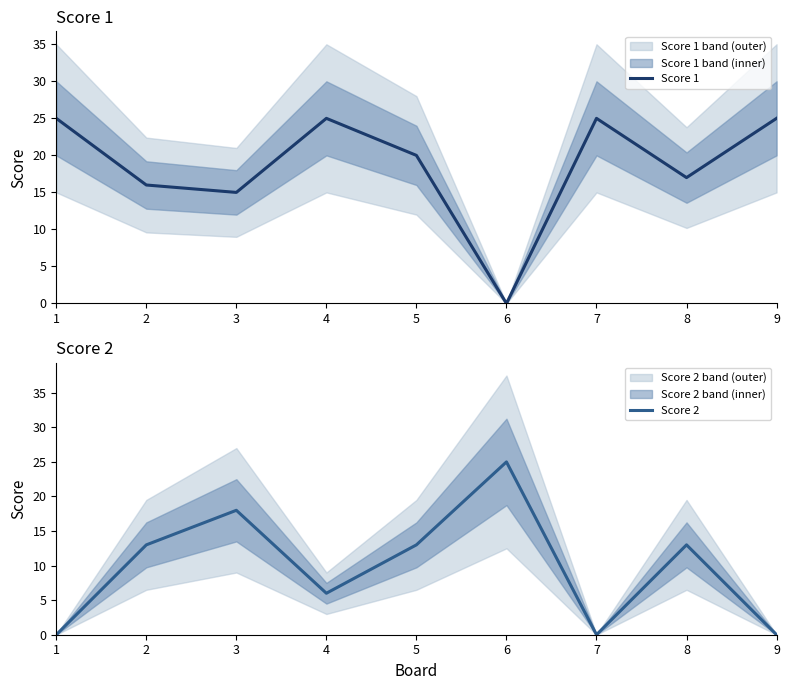

Is it true that Score 2 equals 0 at 7?

True